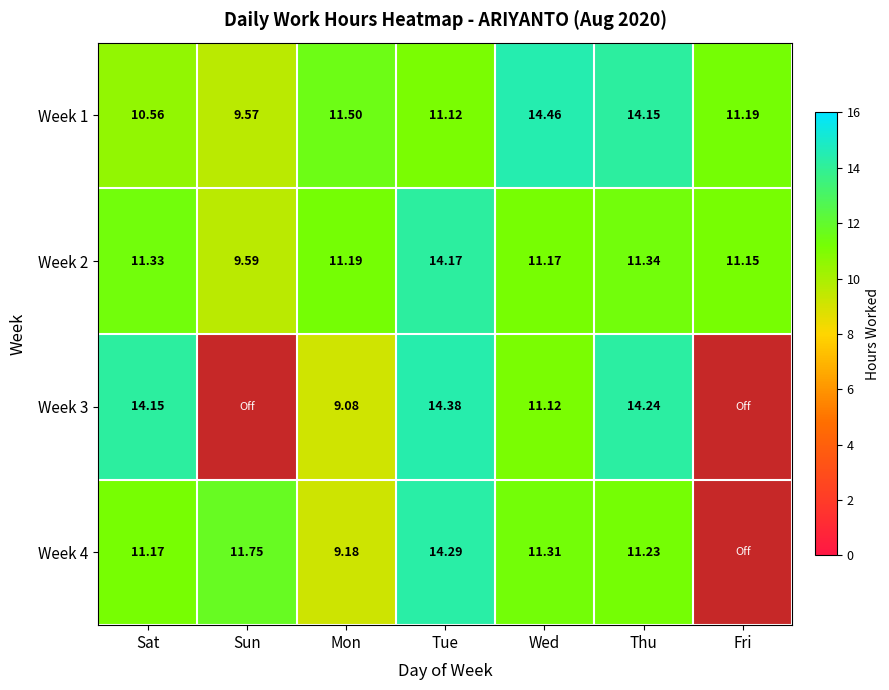

What is the difference between the highest and lowest values at Sat?

3.6